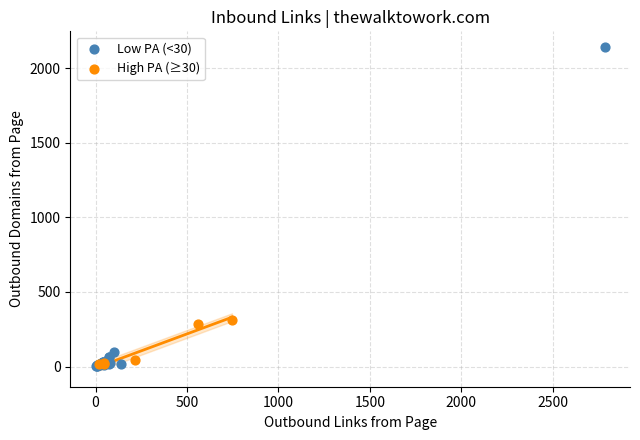

Which series has the largest Y range (max minus min)?

Low PA (<30)